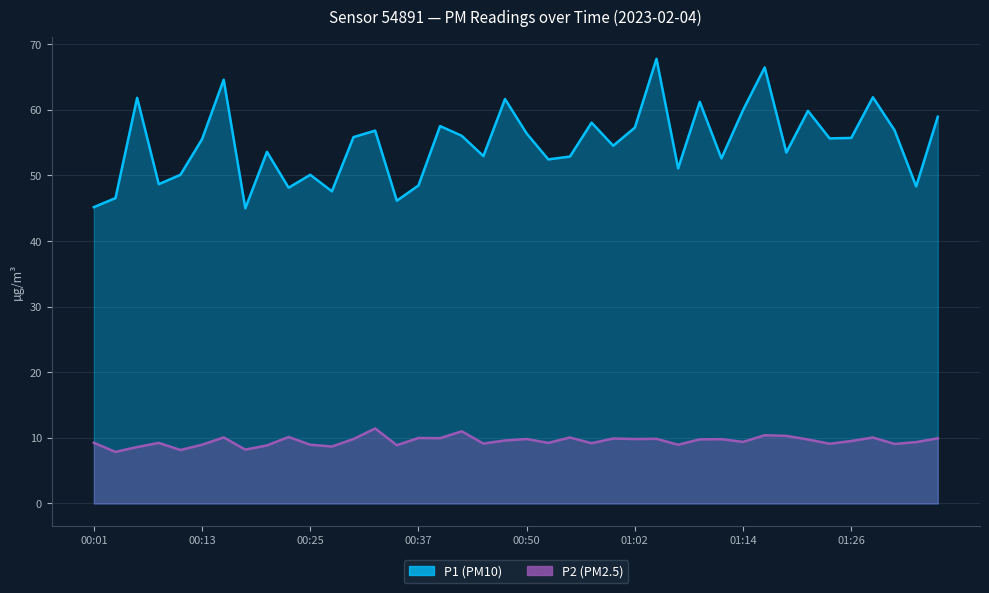

The P1 series shows 53.6 at 00:20. True or false?

True